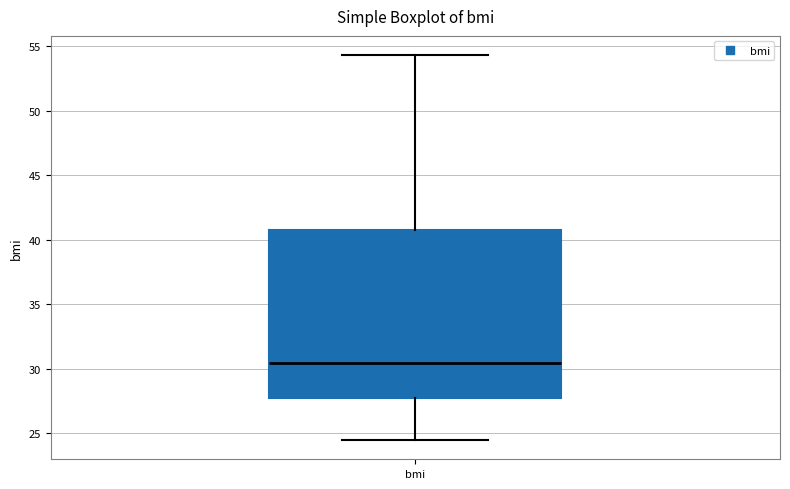

Where does the upper whisker of the box for bmi end on the y-axis? The values are not printed on the chart, so give them approximately, as read against the axis.

54.5